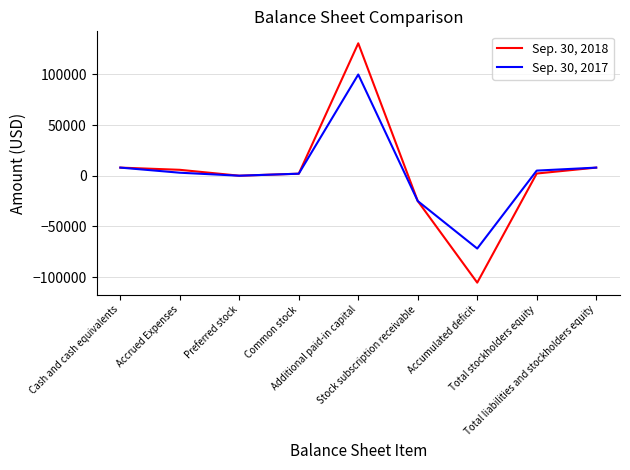

Which label corresponds to the smallest value in the chart?

Accumulated deficit